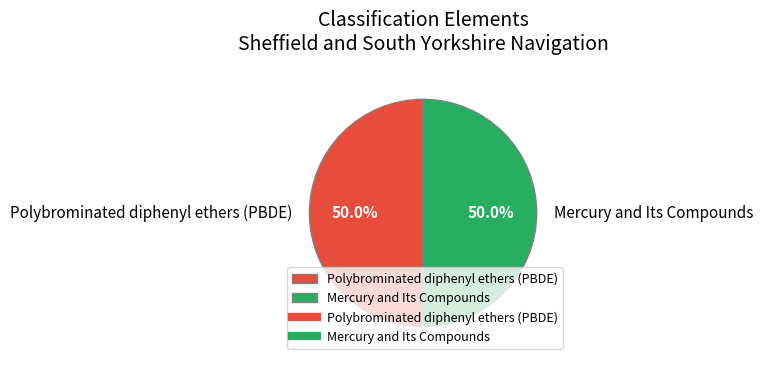

The Mercury and Its Compounds slice represents 50% of the pie. True or false?

True